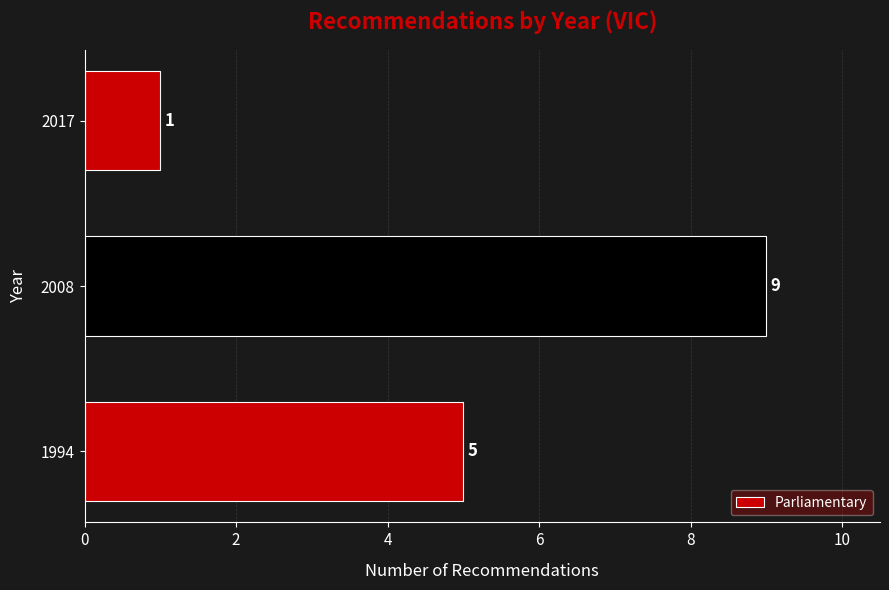

Count the number of data series in this chart.

1